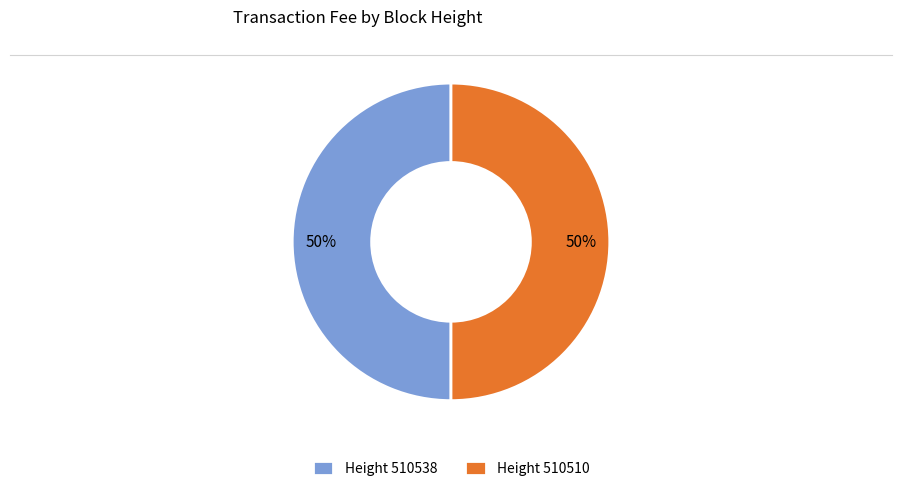

Is the sum of Height 510510 and Height 510538 greater than half?

Yes